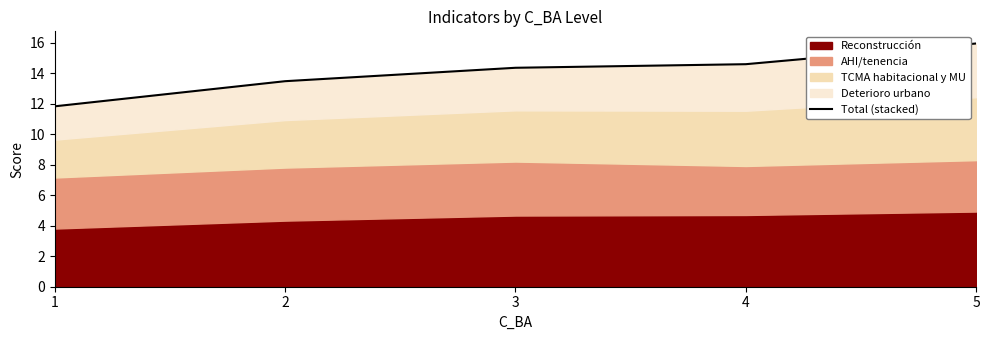

What is the minimum value shown in the chart?

11.8